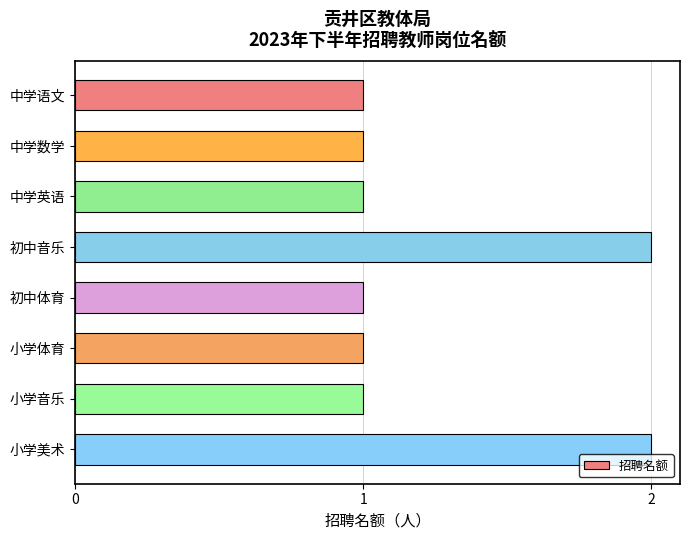

Count the number of categories in the chart.

8